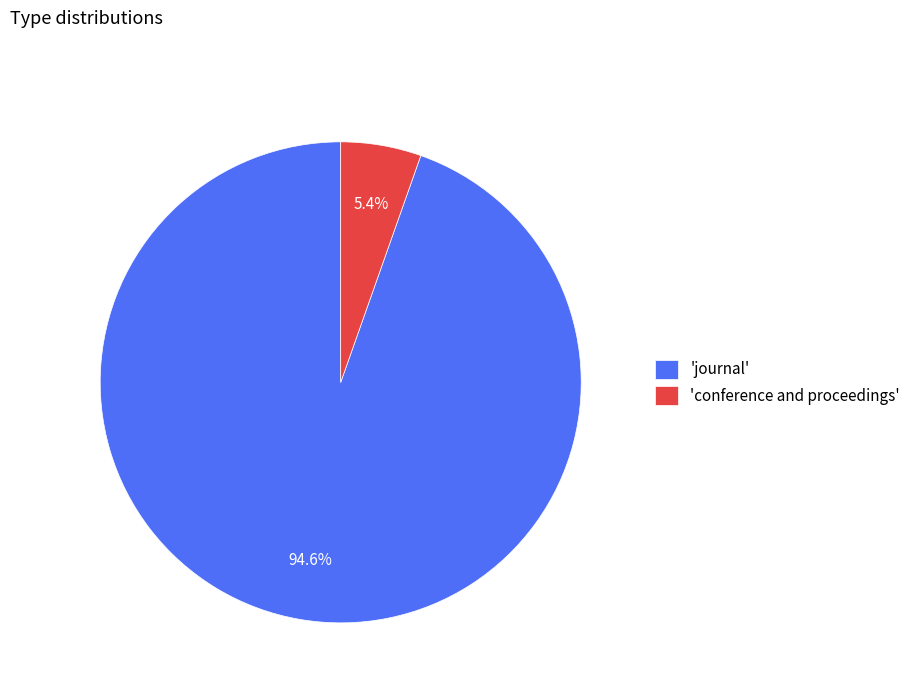

Is 'journal' the majority of the pie?

Yes